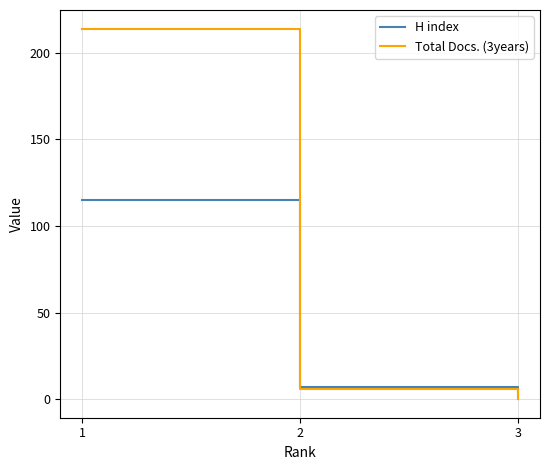

What is the sum of the H index values at 1 and 3?

115